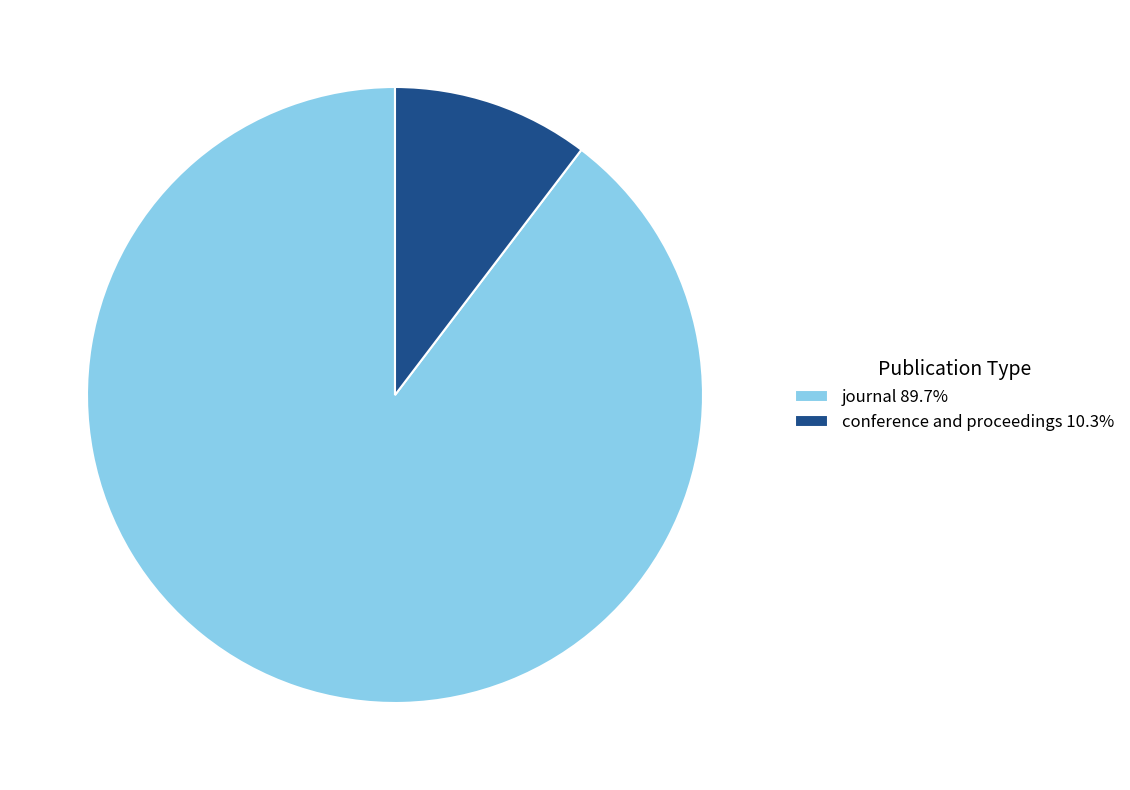

Combined, do journal 89.7% and conference and proceedings 10.3% account for over 50%?

Yes